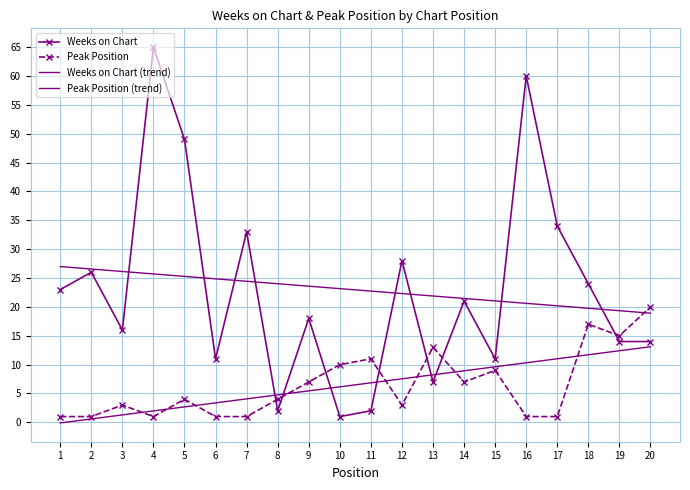

Reading left to right, extract all data points from this chart.

Weeks on Chart: 23.0	26.0	16.0	65.0	49.0	11.0	33.0	2.0	18.0	1.0	2.0	28.0	7.0	21.0	11.0	60.0	34.0	24.0	14.0	14.0
Peak Position: 1.0	1.0	3.0	1.0	4.0	1.0	1.0	4.0	7.0	10.0	11.0	3.0	13.0	7.0	9.0	1.0	1.0	17.0	15.0	20.0
Weeks on Chart (trend): 27.0	26.6	26.1	25.7	25.3	24.9	24.4	24.0	23.6	23.2	22.7	22.3	21.9	21.5	21.0	20.6	20.2	19.8	19.3	18.9
Peak Position (trend): -0.1	0.6	1.3	2.0	2.7	3.4	4.1	4.8	5.5	6.2	6.8	7.5	8.2	8.9	9.6	10.3	11.0	11.7	12.4	13.1